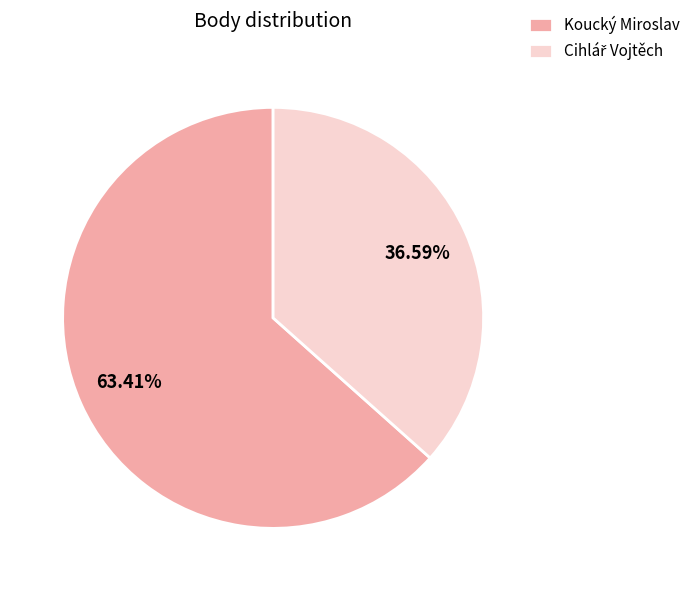

To the nearest percent, what portion does Koucký Miroslav represent?

63%